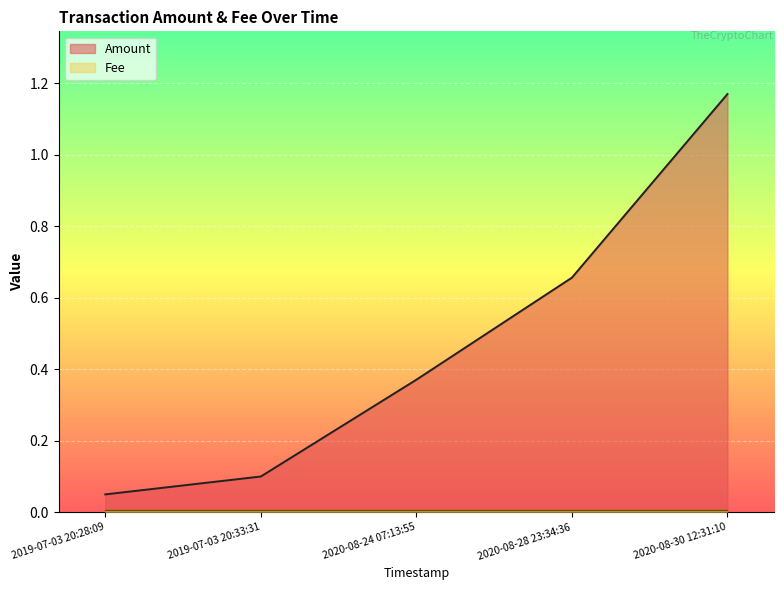

Reading right to left, extract all data points from this chart.

1.2	0.7	0.4	0.1	0.1